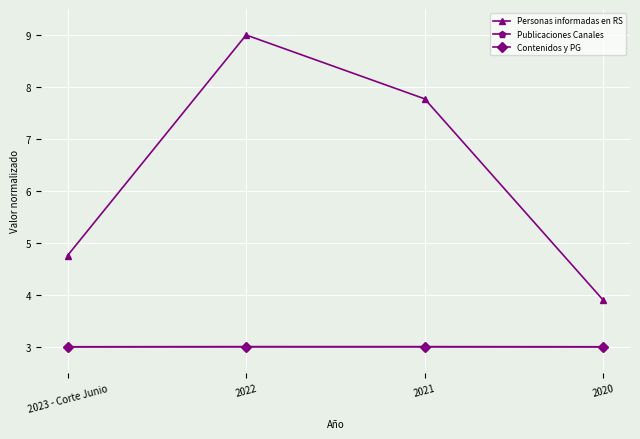

Reading left to right, transcribe all the data shown in this chart.

Personas informadas en RS: 4.8	9.0	7.8	3.9
Publicaciones Canales: 3.0	3.0	3.0	3.0
Contenidos y PG: 3.0	3.0	3.0	3.0